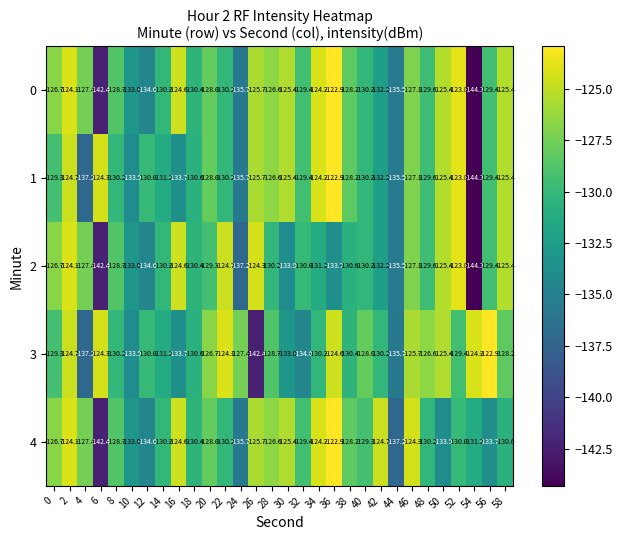

What is the difference between the maximum and minimum values in the 2 series?

20.5